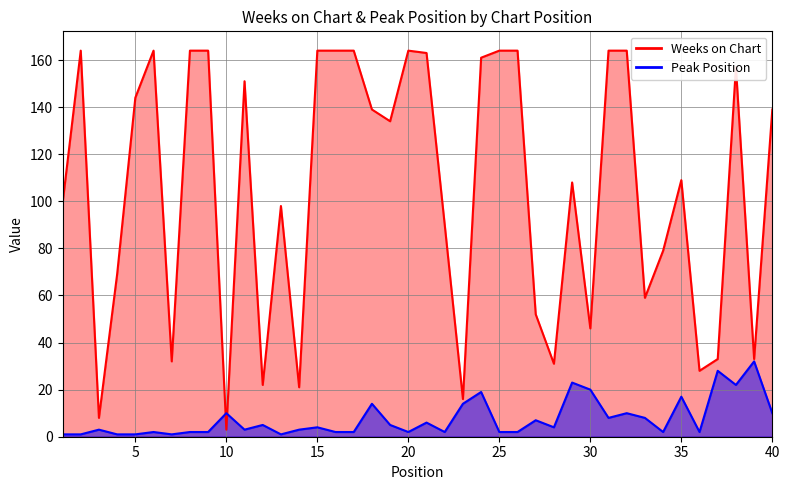

What is the maximum value shown in the chart?

164